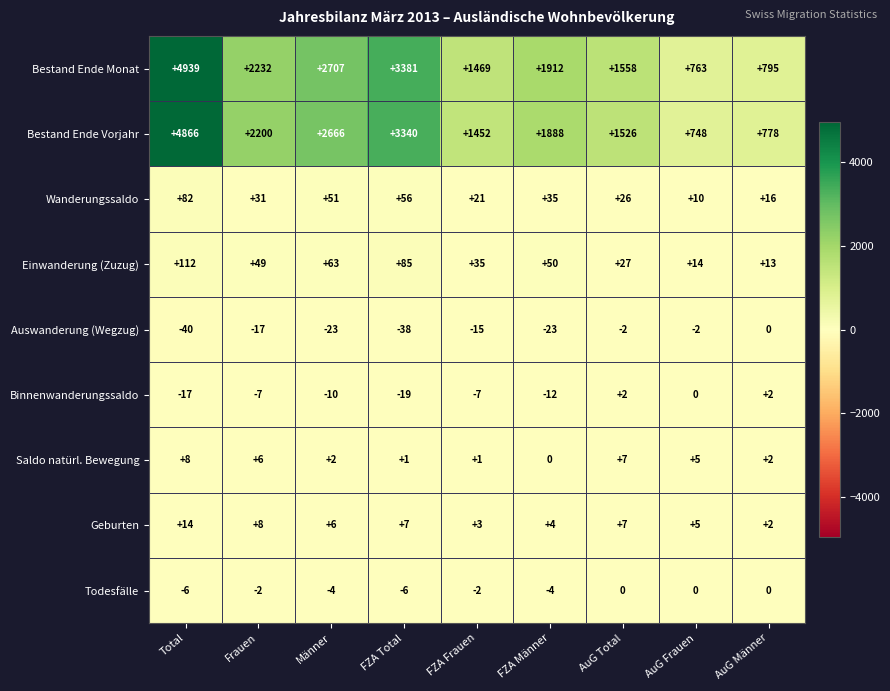

Rank the series at Frauen from lowest to highest value.

Auswanderung (Wegzug), Binnenwanderungssaldo, Todesfälle, Saldo natürl. Bewegung, Geburten, Wanderungssaldo, Einwanderung (Zuzug), Bestand Ende Vorjahr, Bestand Ende Monat